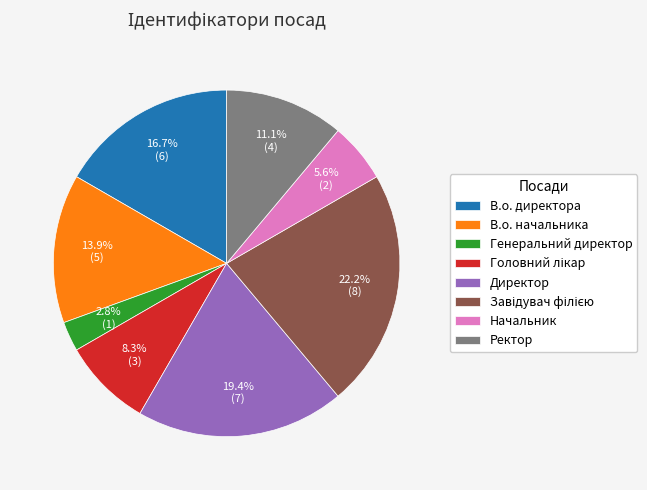

The В.о. начальника slice represents 3% of the pie. True or false?

False